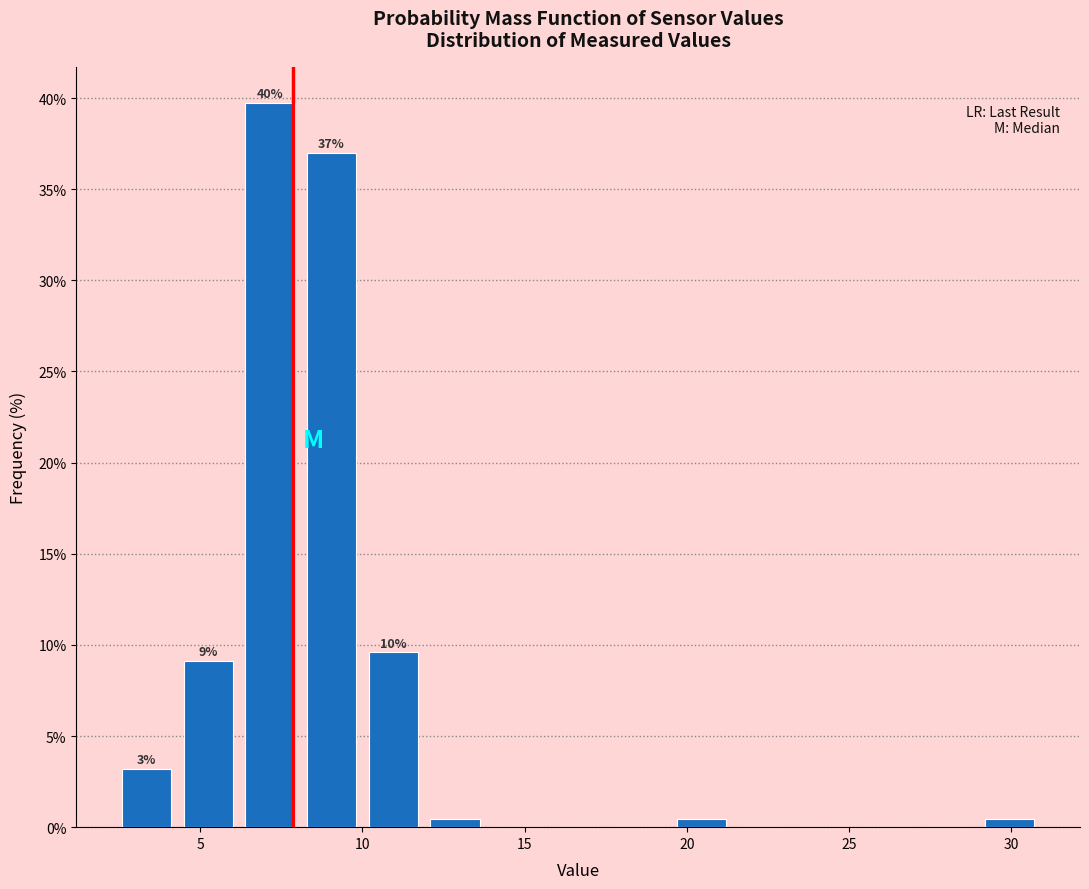

Around what value on the x-axis is the tallest bar? Give the approximate position of its centre, as read against the axis.

7.0